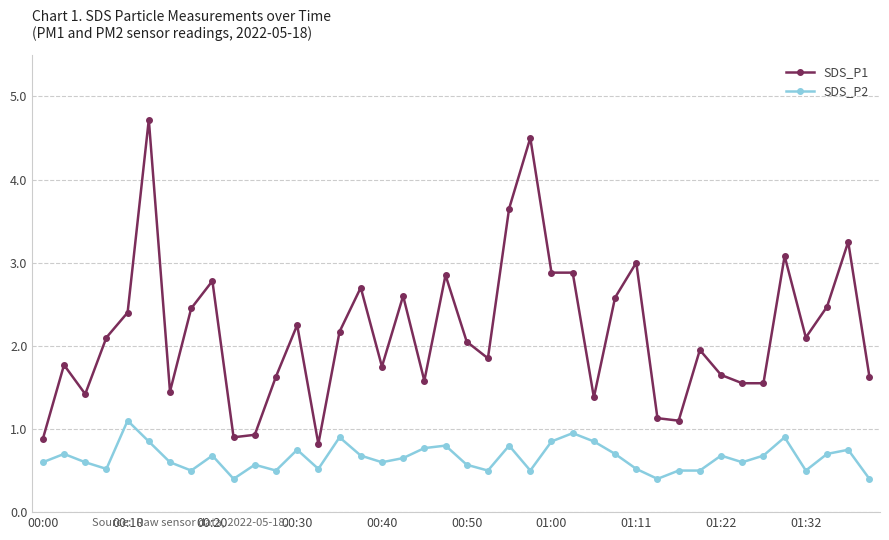

What is the value of the SDS_P2 point at the 9th from the left?

0.7